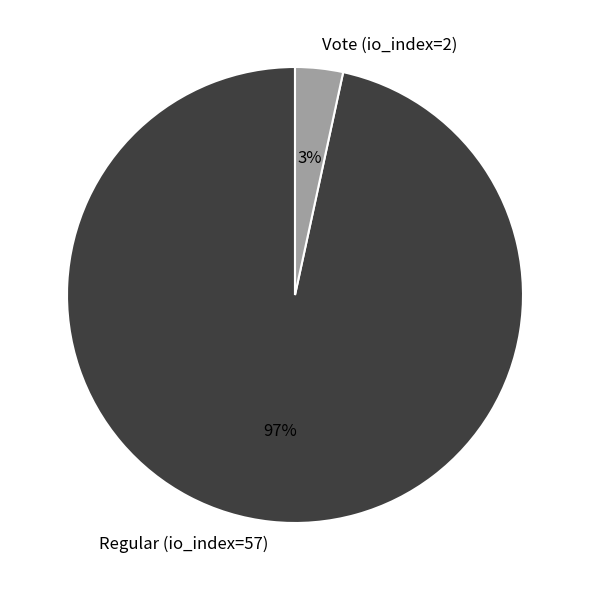

Does Vote (io_index=2) represent more than half of the total?

No